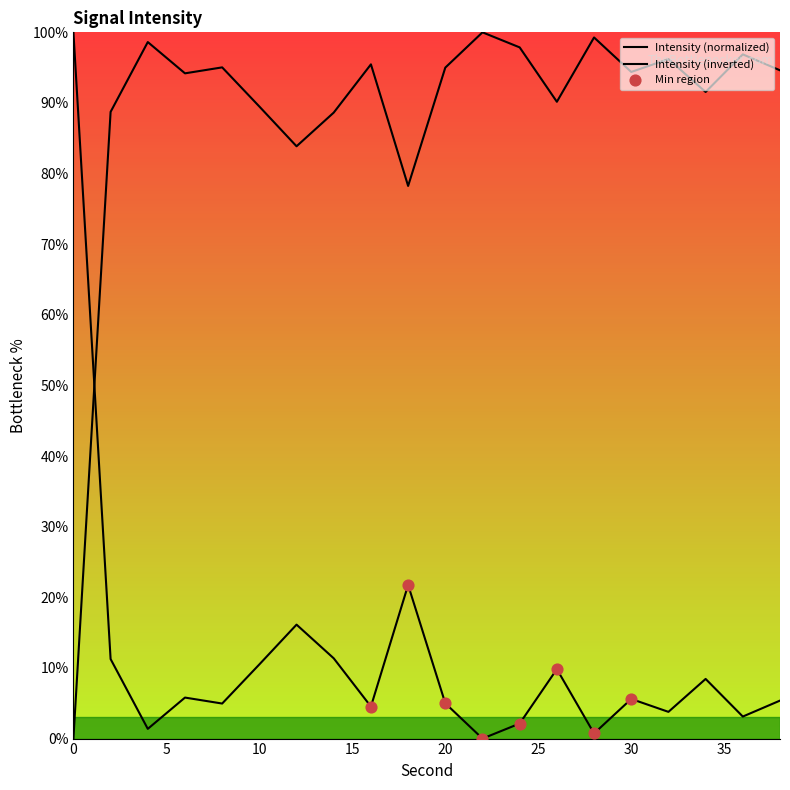

What is the ratio of the value at 28 to the value at 32?

1.0